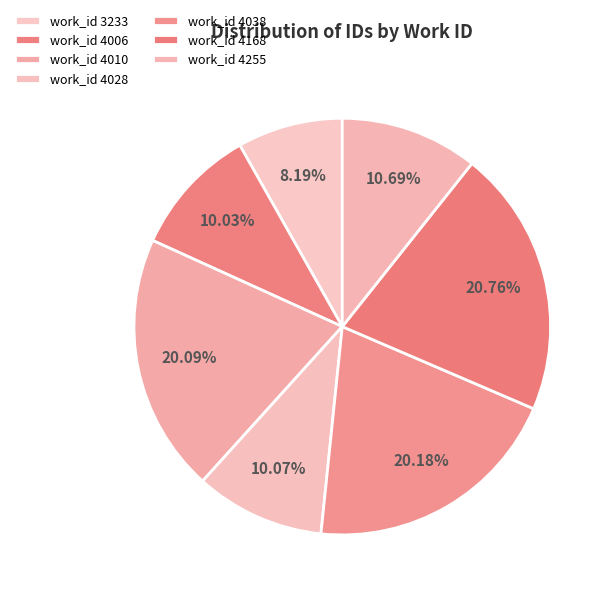

Count the number of slices in the pie.

7